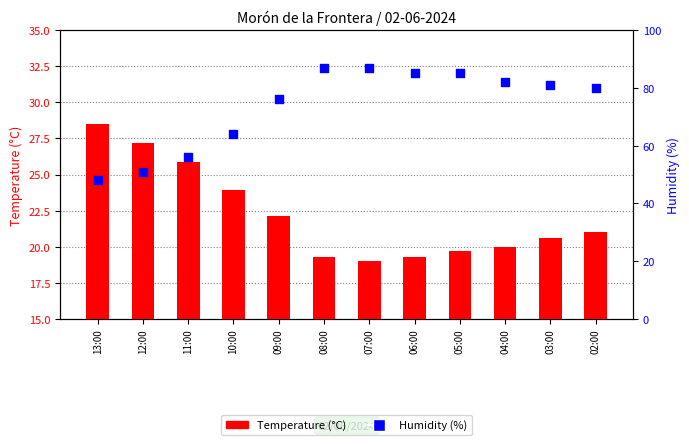

Which series has the largest total across all categories?

Humidity (%)